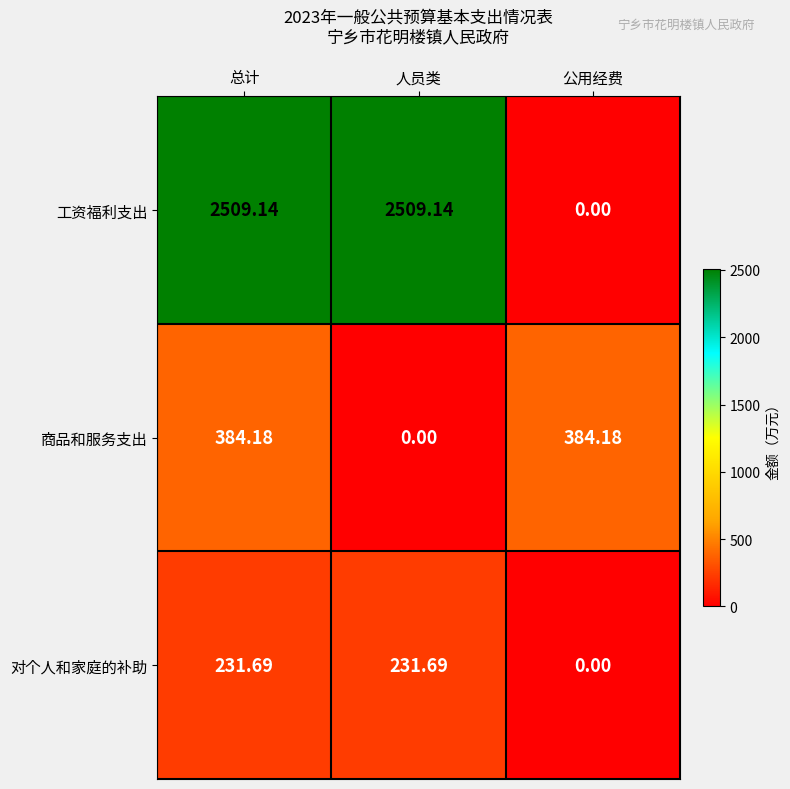

At which category is the sum across all series the highest?

总计